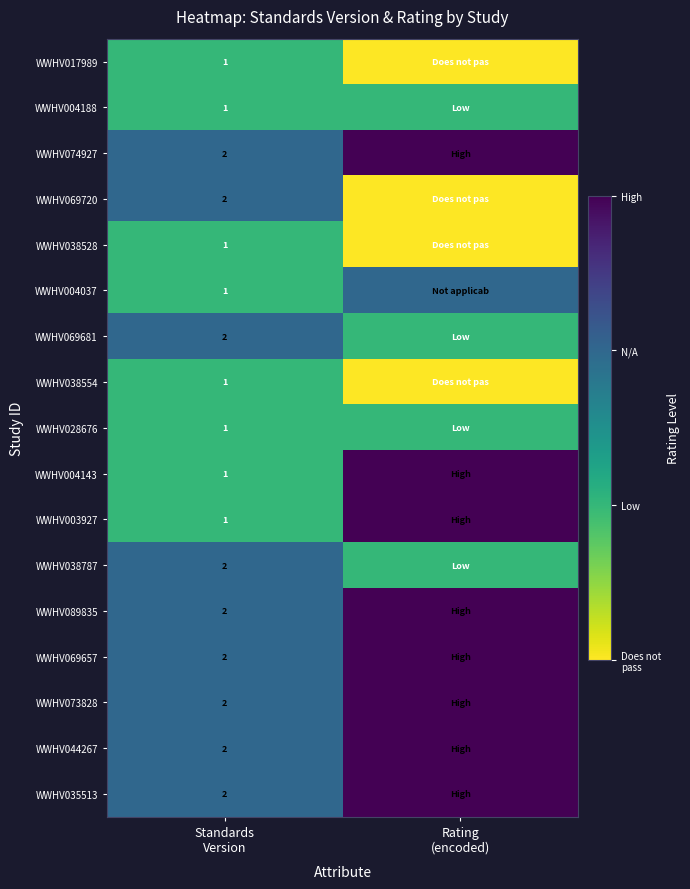

The WWHV073828 series shows 4 at Rating (encoded). True or false?

False